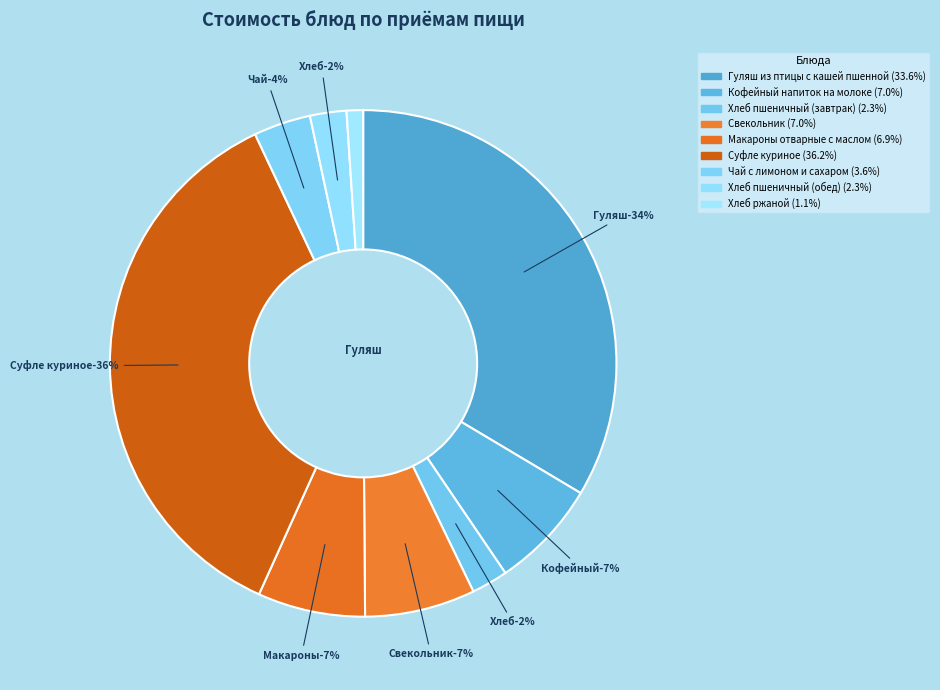

Does any single category account for the majority?

No